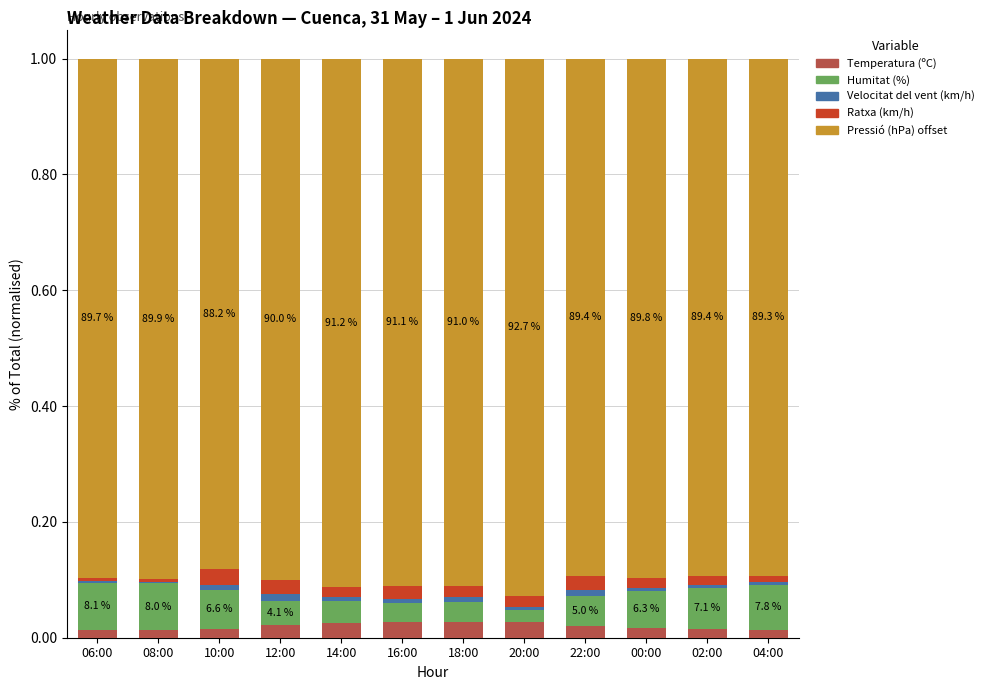

The value of Temperatura (ºC) at 22:00 is 0.0. True or false?

True